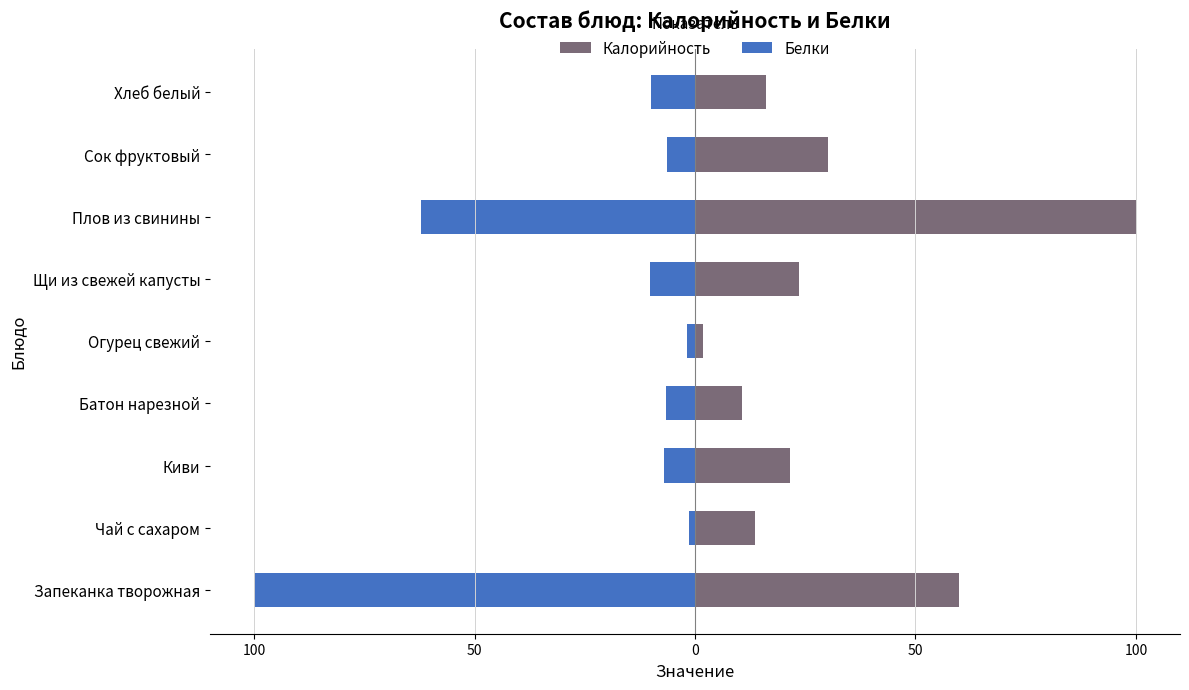

What are all the series names shown in the legend?

Калорийность, Белки